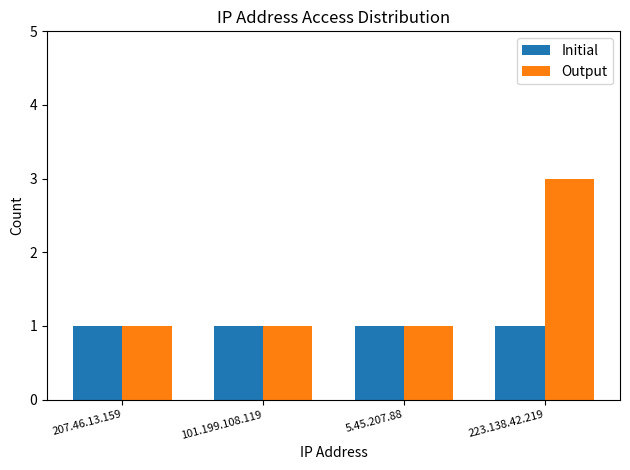

Rank the series by their maximum value, from highest to lowest.

Output, Initial